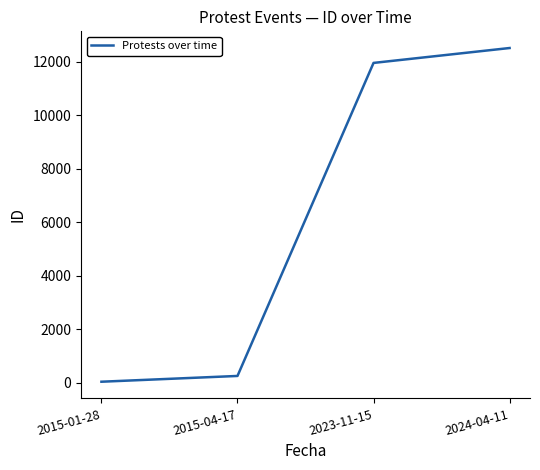

What is the sum of the values at 2023-11-15 and 2015-01-28?

11992